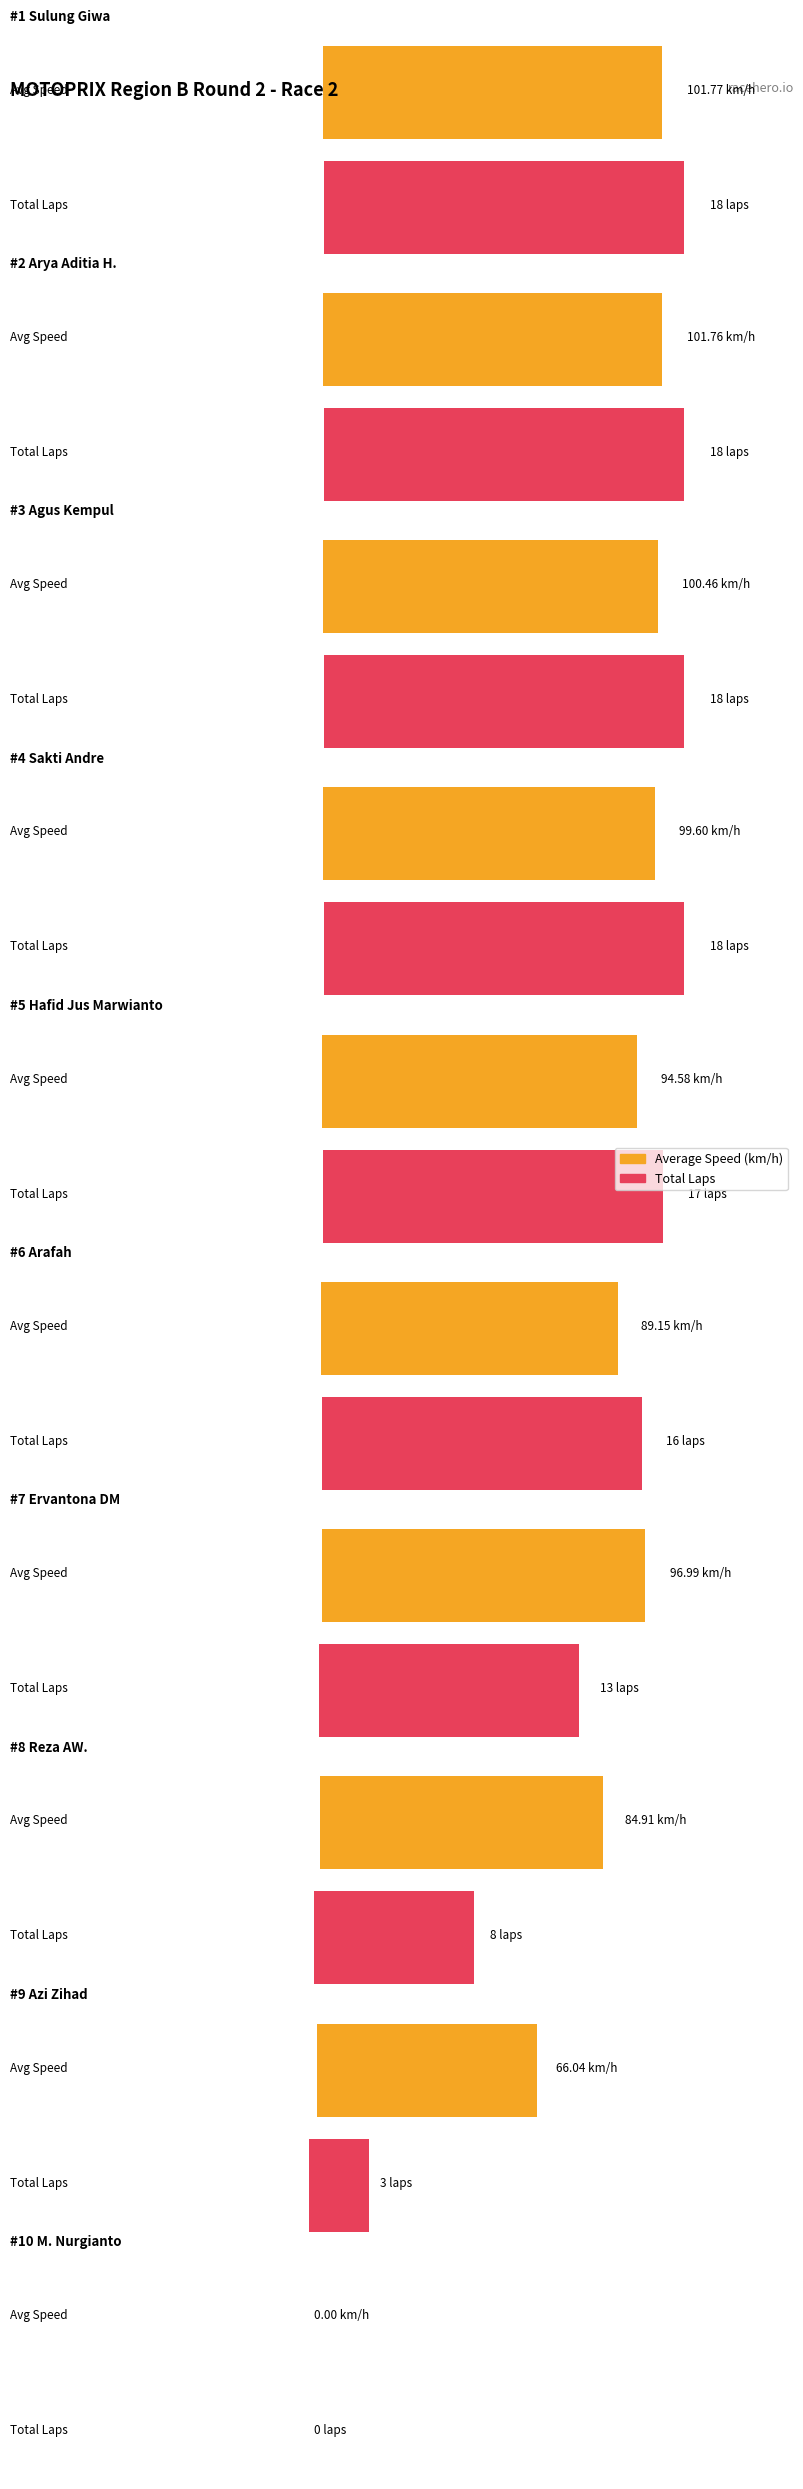

True or false: Total Laps has a value of 18.0 at Sulung Giwa.

True